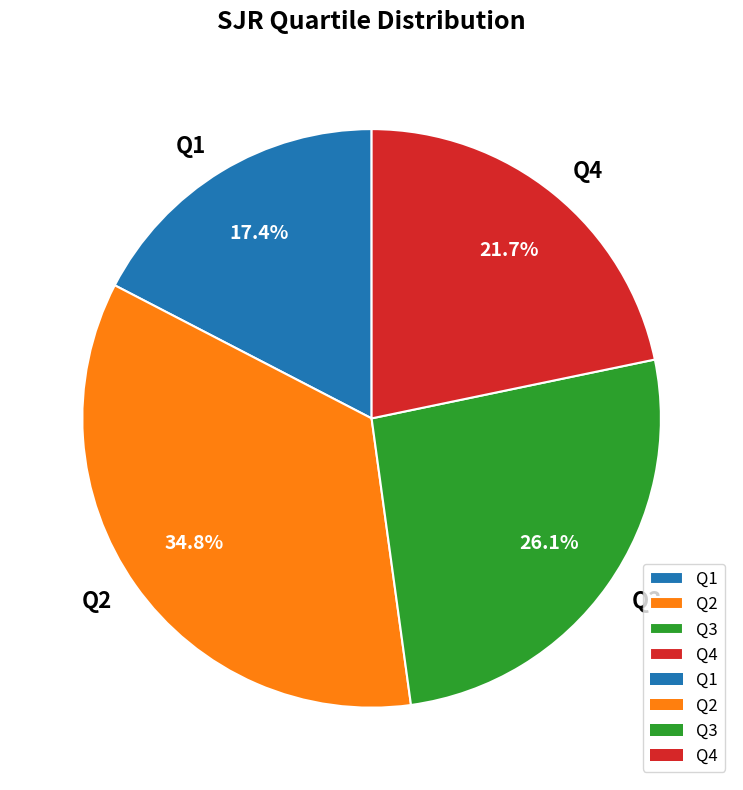

What is the smallest slice in the pie chart?

Q1